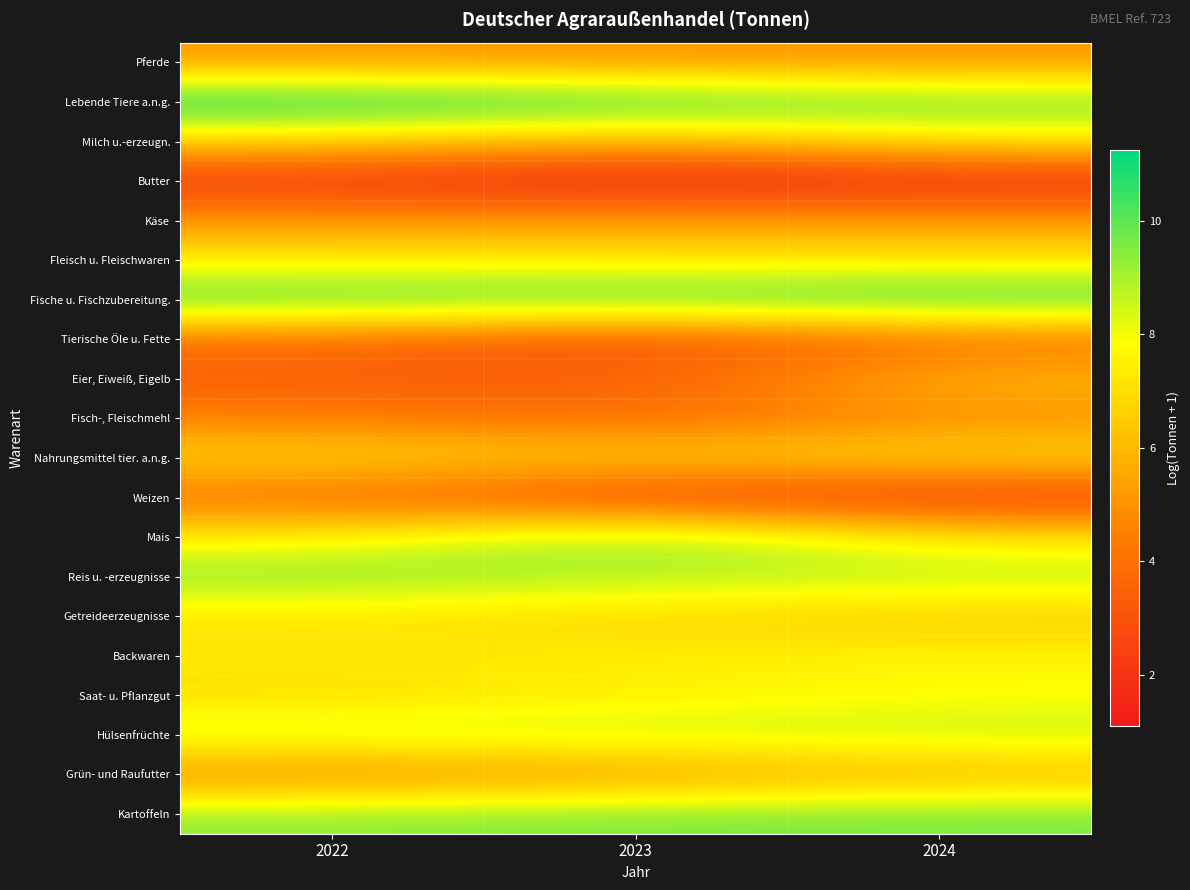

Which label corresponds to the largest value in the chart?

2022